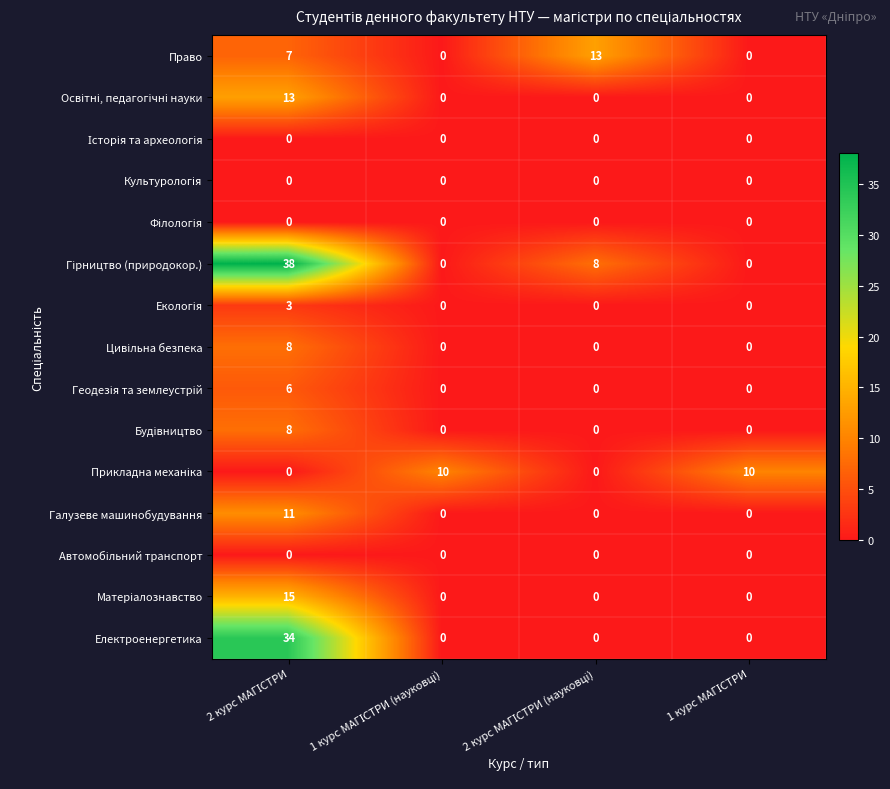

At how many categories does at least one series exceed 5?

4